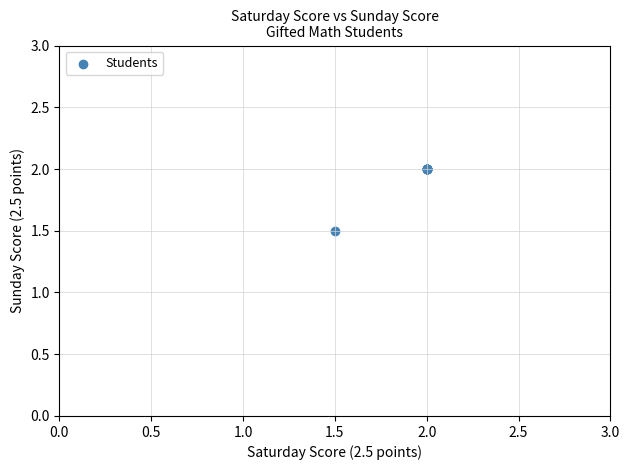

What Y value in the scatter plot is closest to 1?

1.5